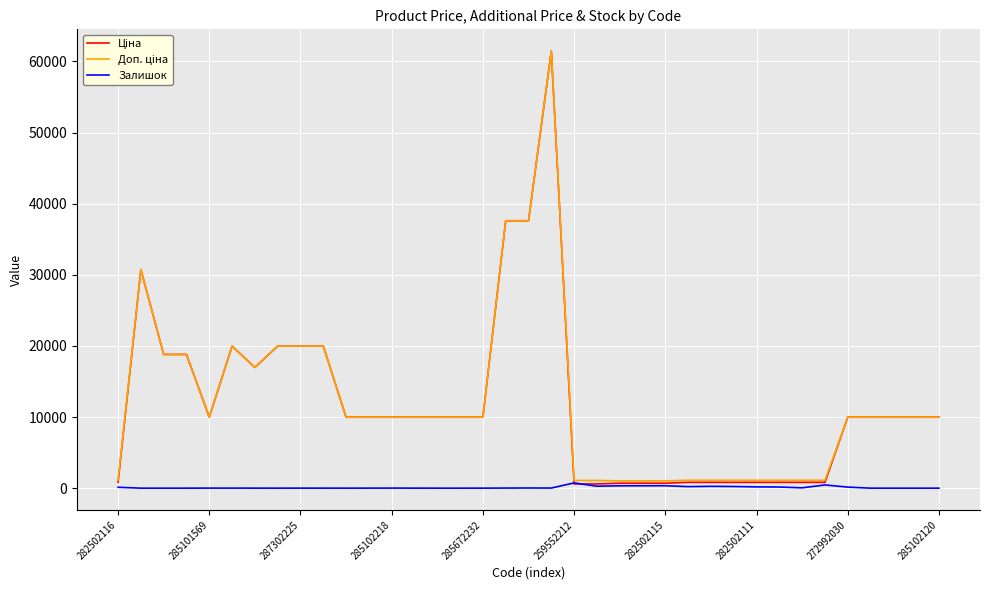

Does the chart have visible grid lines?

Yes